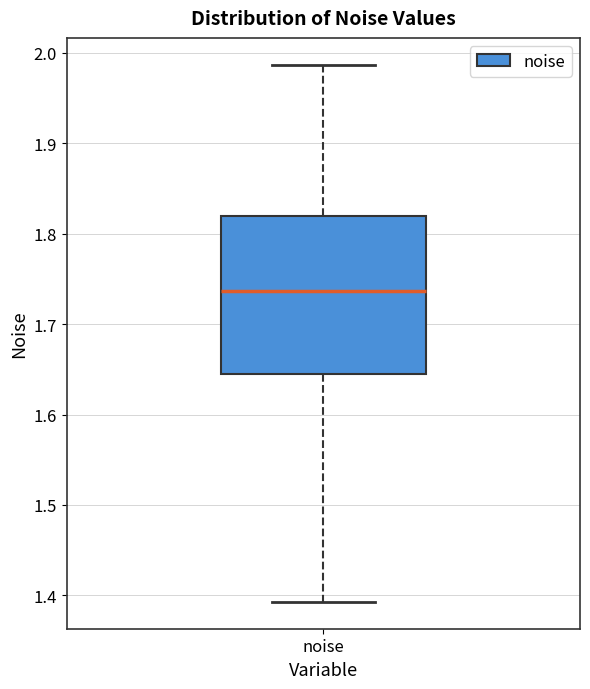

Transcribe this box plot: give where the median line is, the range the box spans, and where the two whiskers end, as read against the y-axis. The values are not printed on the chart, so give them approximately, as read against the axis.

median 1.74, box 1.64 to 1.82, whiskers 1.39 to 1.99